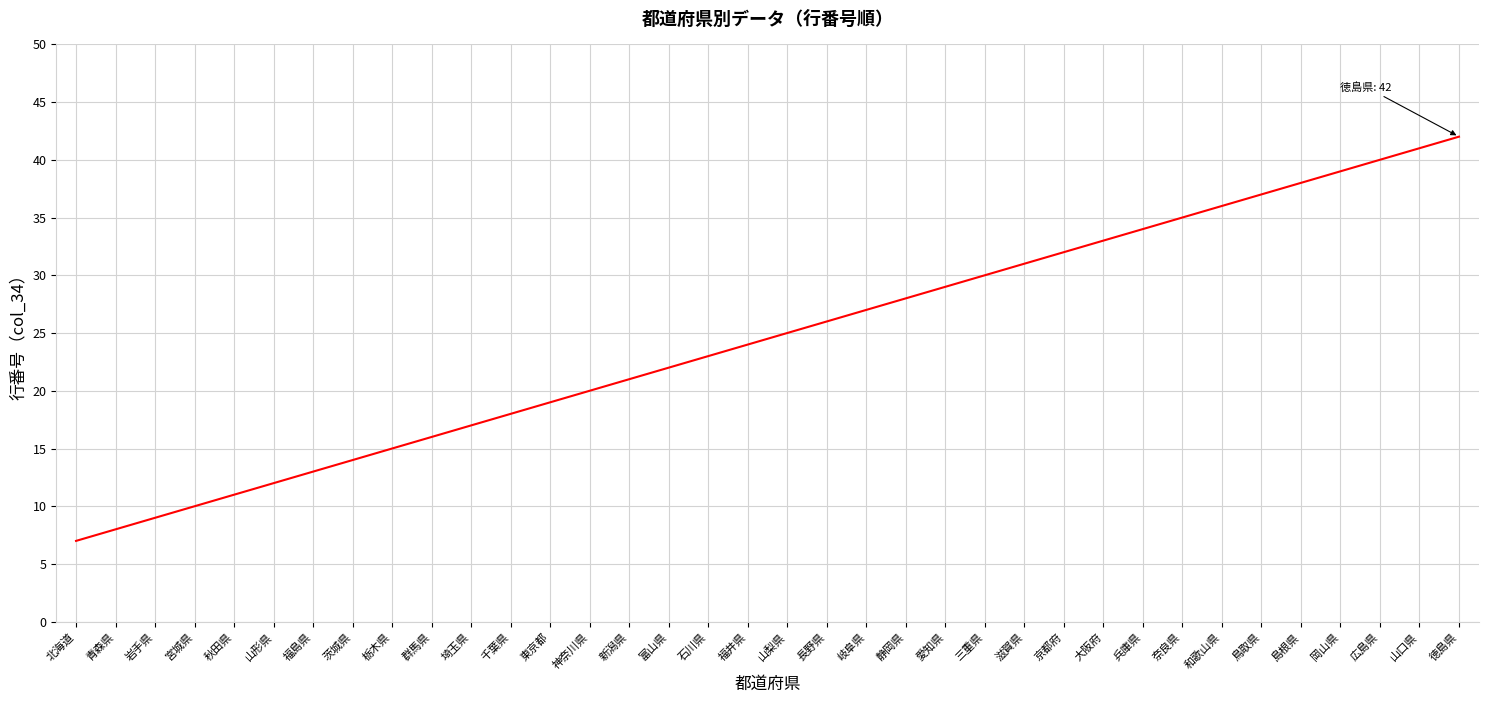

How many values are below 25?

18